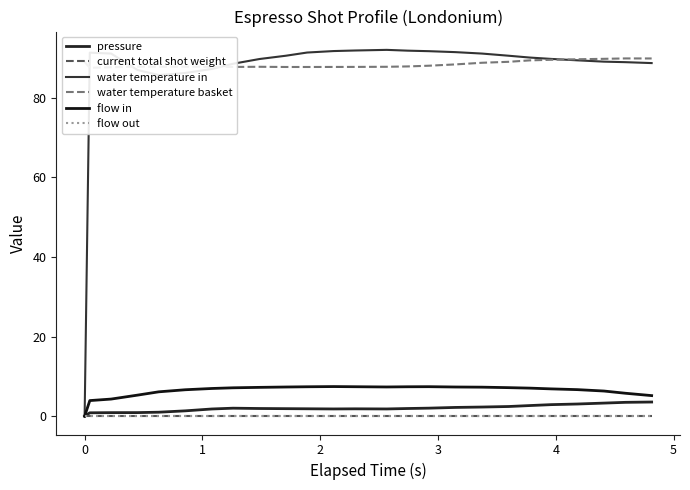

How many data points does each series have?

25